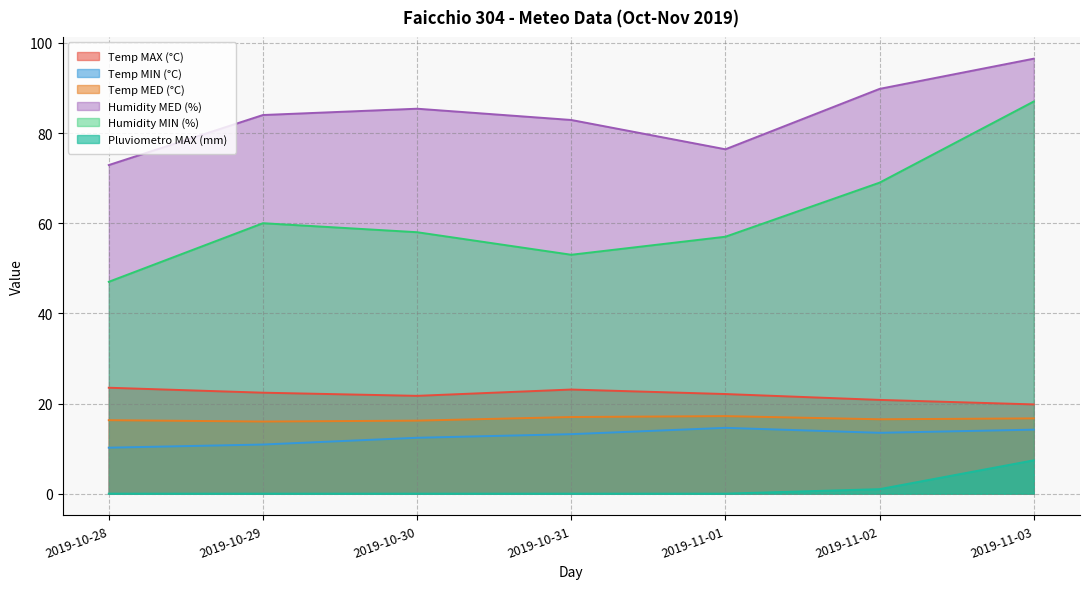

How many lines are shown in the chart?

6